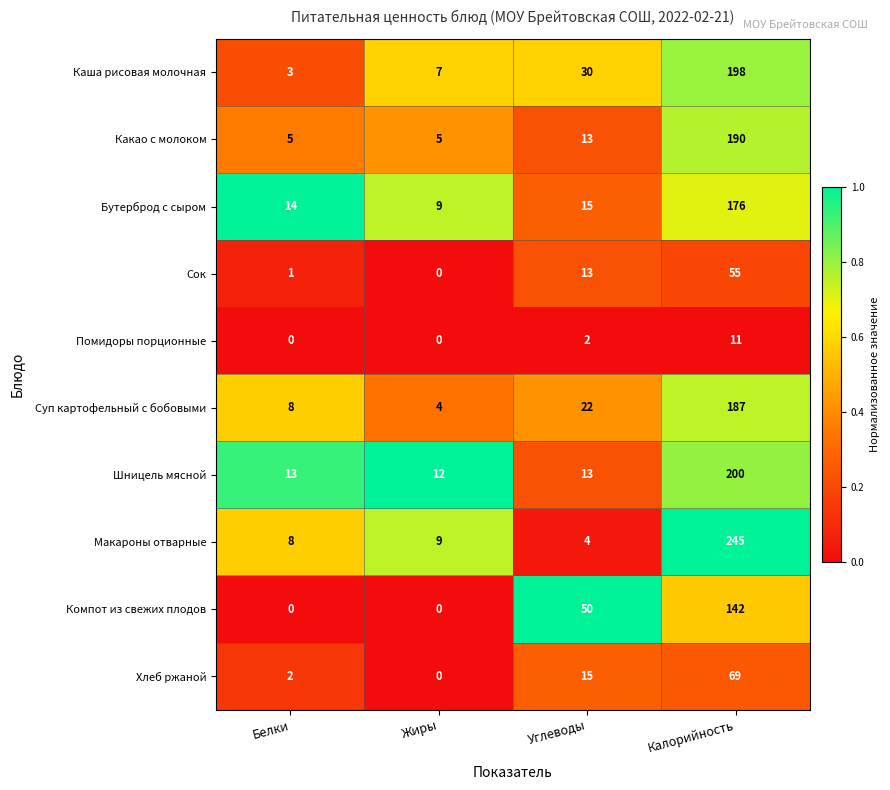

At which label is Помидоры порционные closest to 5?

Углеводы